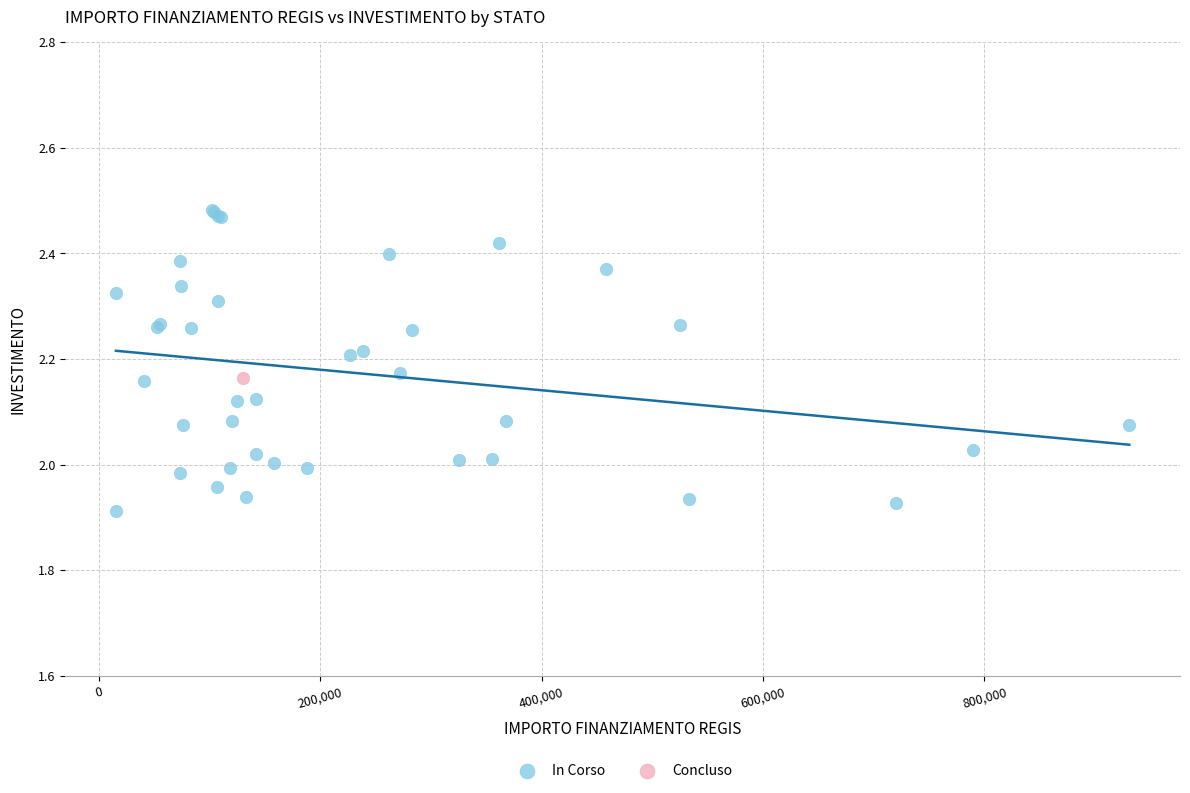

What are all the series names shown in the legend?

In Corso, Concluso